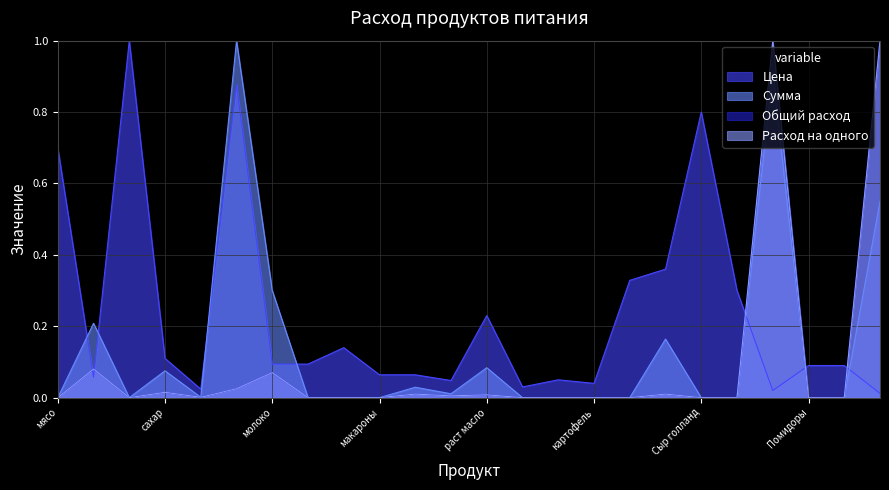

Where is the first local minimum for Расход на одного?

чай